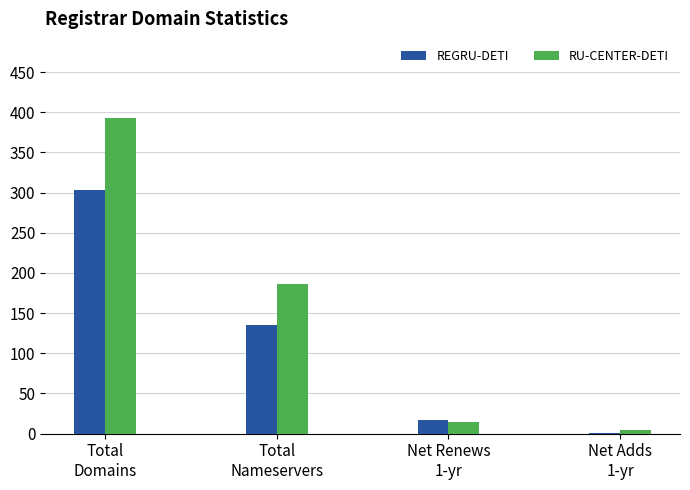

Which series has the largest total across all categories?

RU-CENTER-DETI